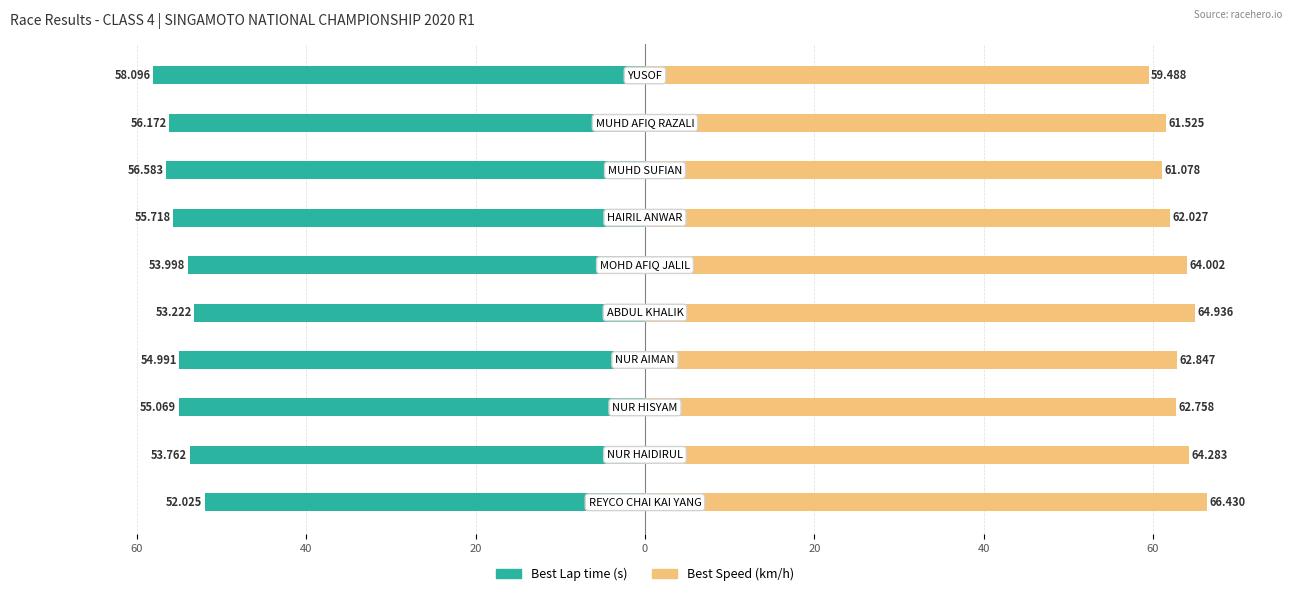

Which series has the widest spread of values?

Best Speed (km/h)